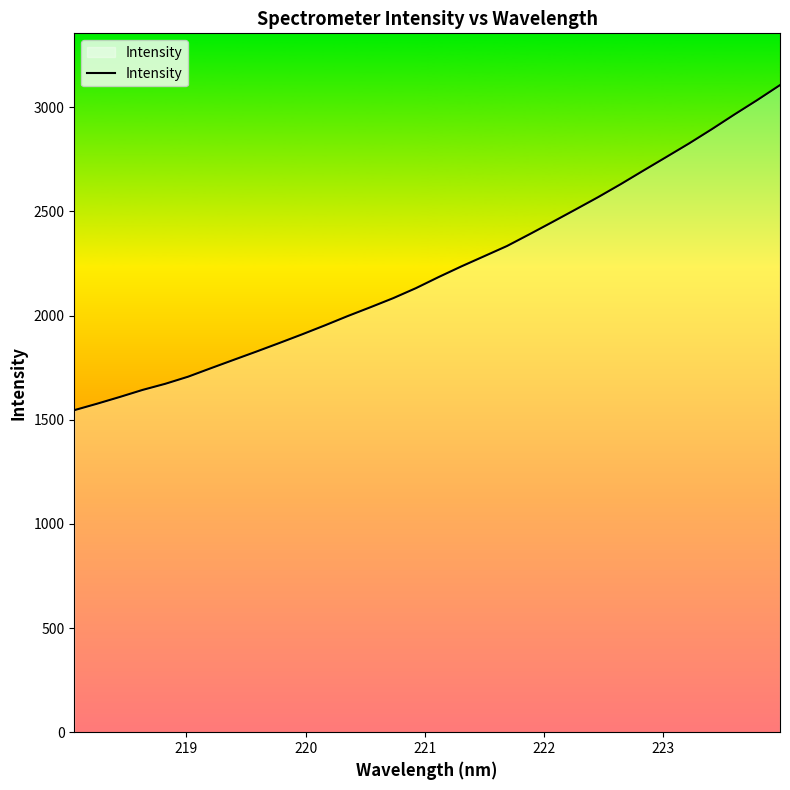

What is the greatest value displayed?

3106.1